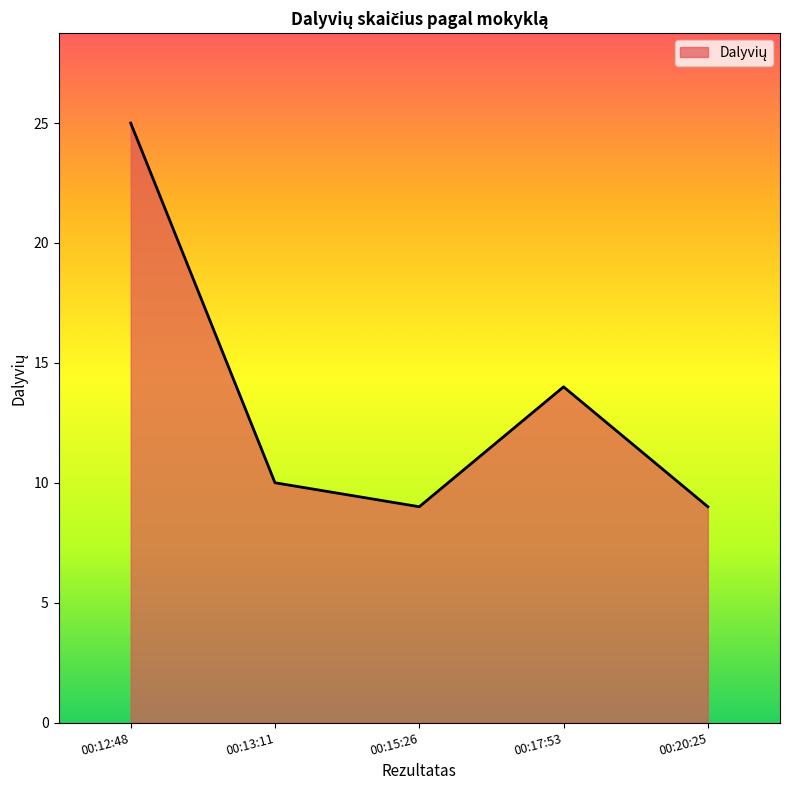

What is the change in value from 00:15:26 to 00:17:53?

+5